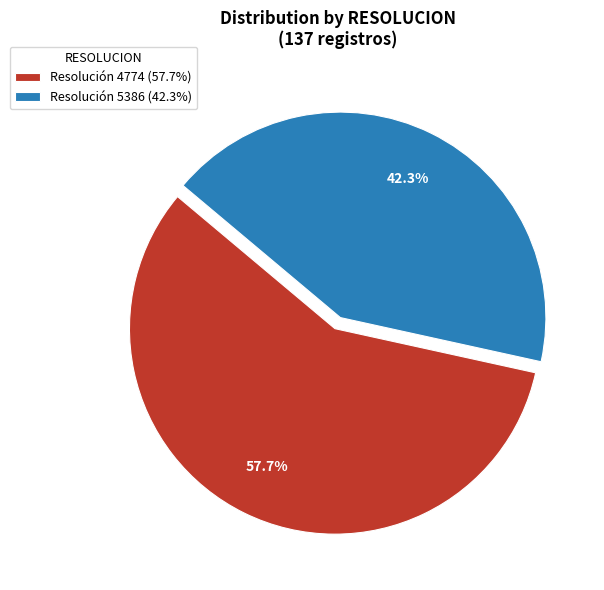

Which category has the biggest portion of the pie?

Resolución 4774 (57.7%)